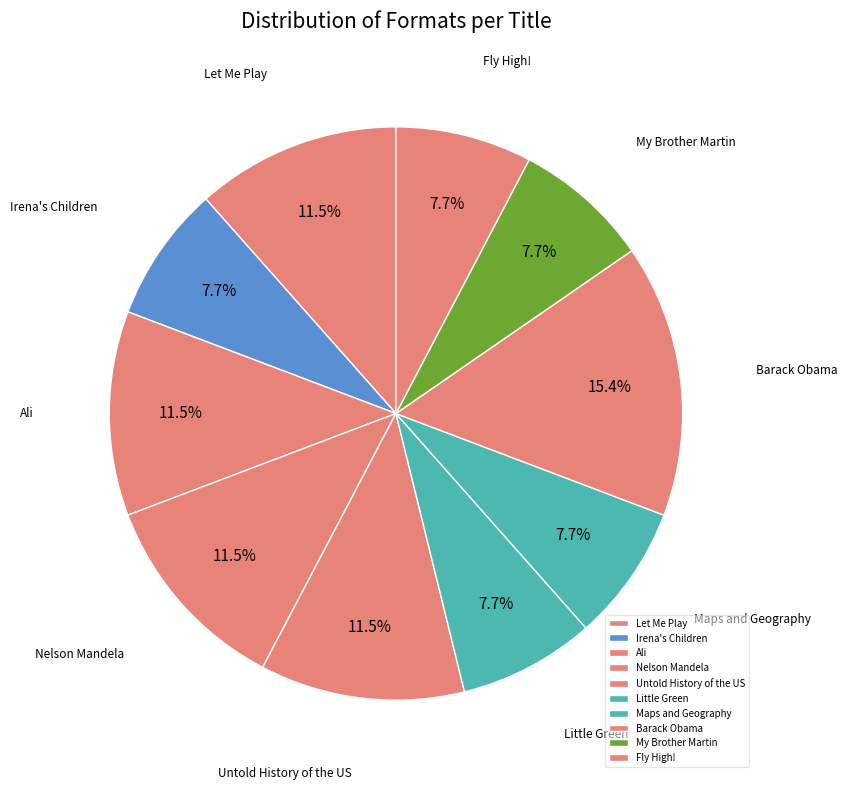

What is the total percentage of Little Green and Irena's Children?

15.4%